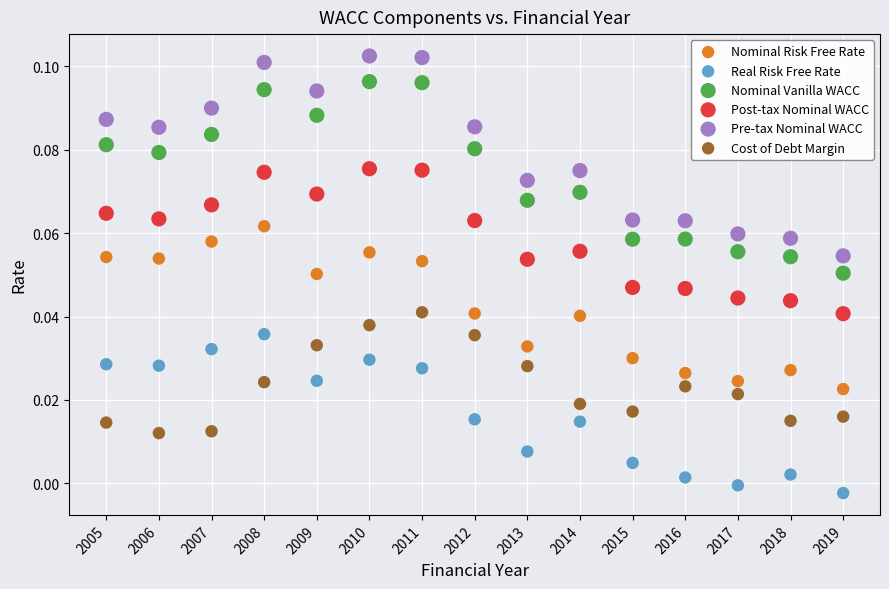

Which series has the largest Y range (max minus min)?

Pre-tax Nominal WACC